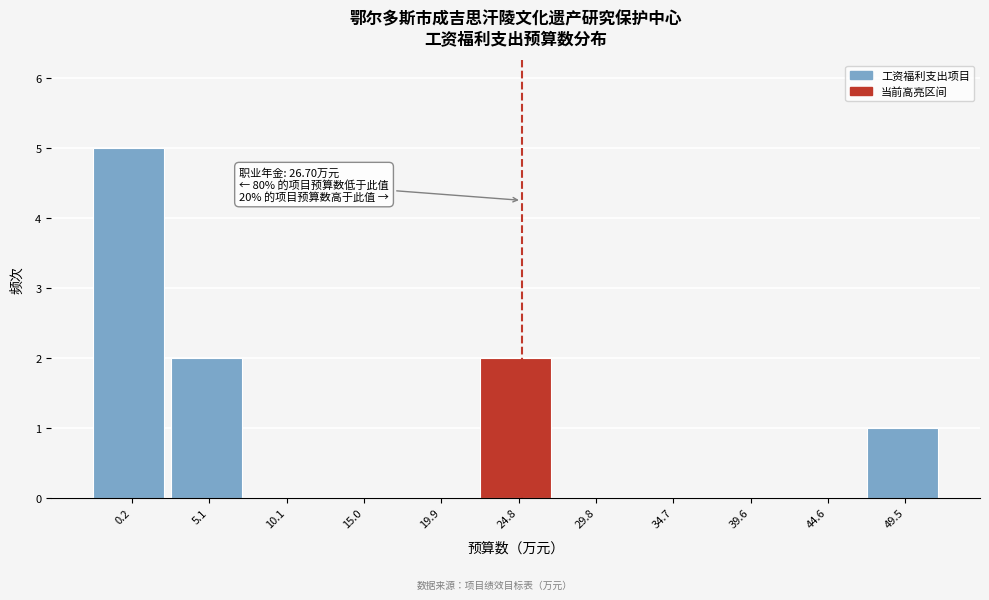

Reading left to right, transcribe all the data shown in this chart.

0.2=5	5.1=2	10.1=0	15.0=0	19.9=0	24.8=2	29.8=0	34.7=0	39.6=0	44.6=0	49.5=1